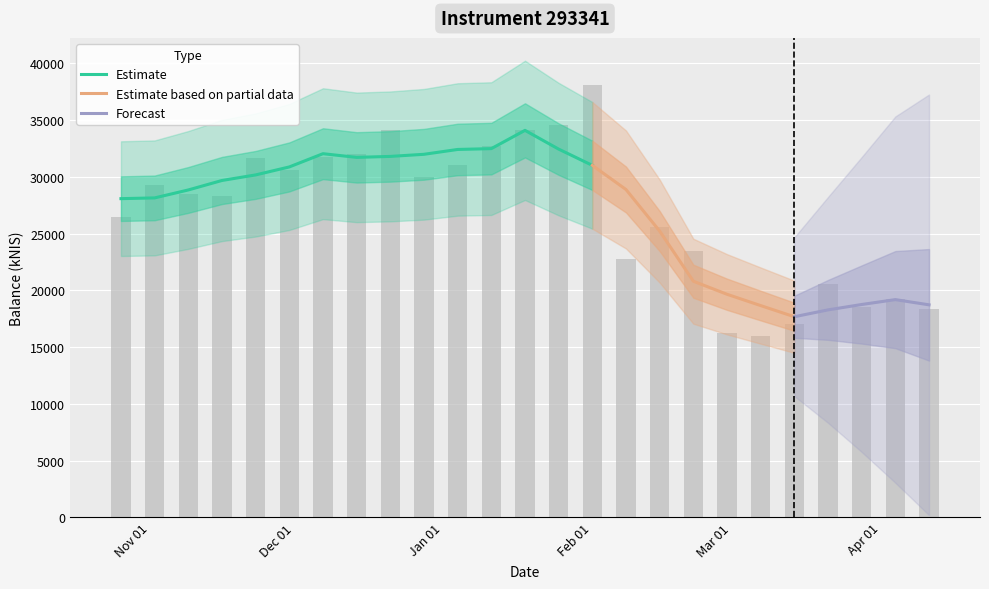

Which label corresponds to the largest value in the chart?

Feb 01